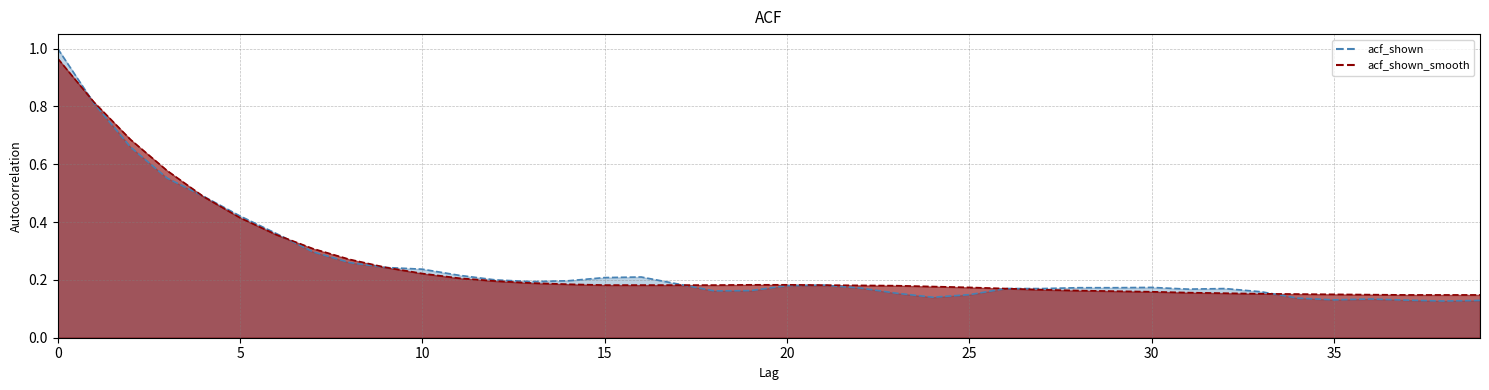

What is the value of the acf_shown point at the 31st from the left?

0.2